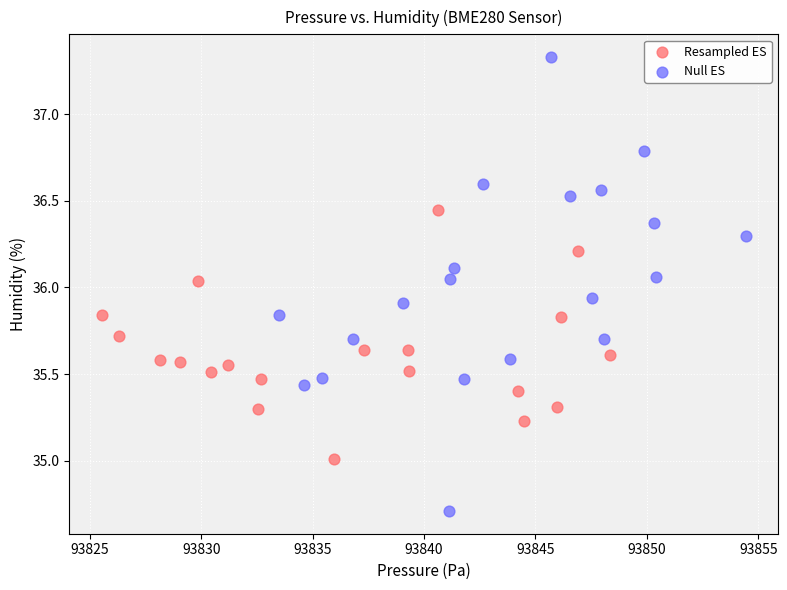

What are all the series names shown in the legend?

Resampled ES, Null ES